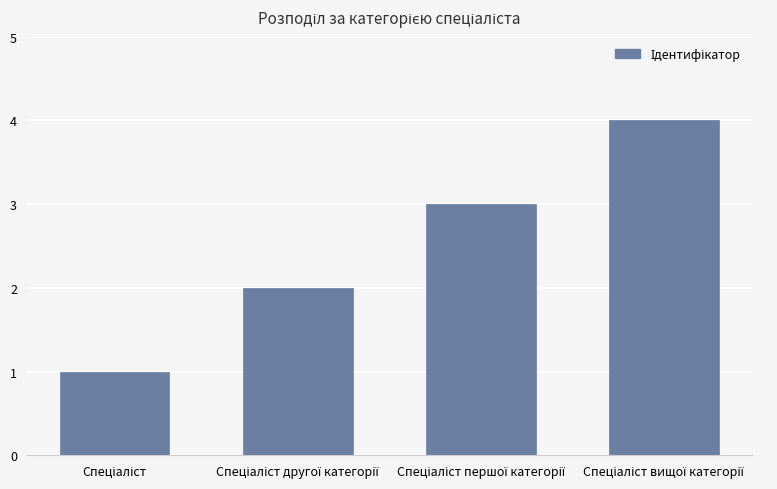

How many data points are less than 3?

2